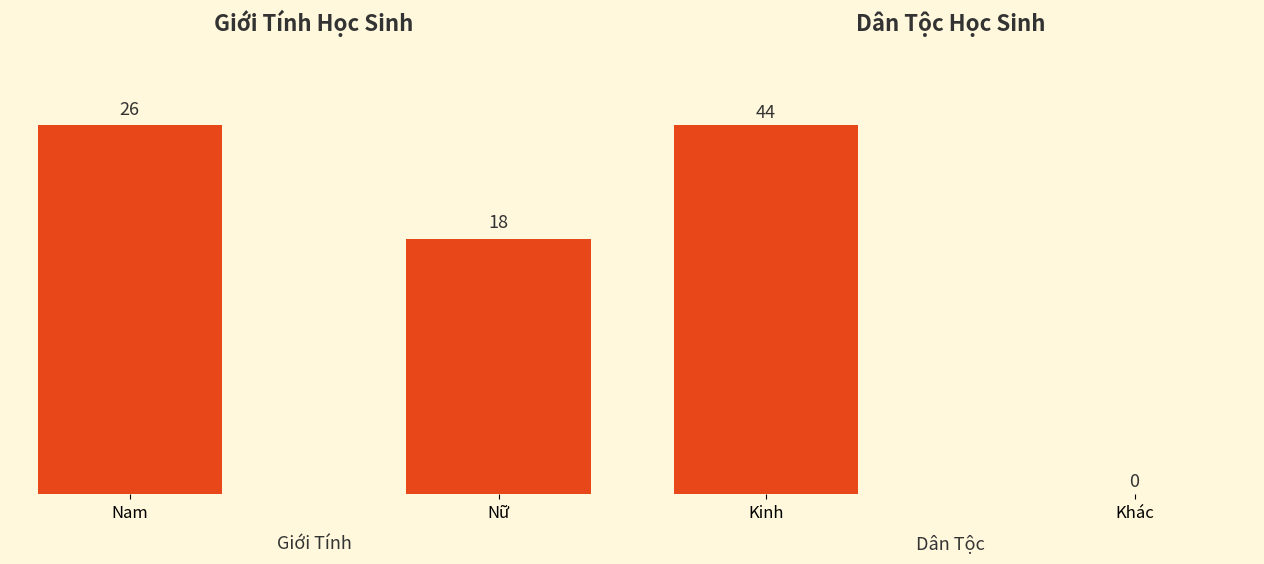

What position from the right is Nữ?

1